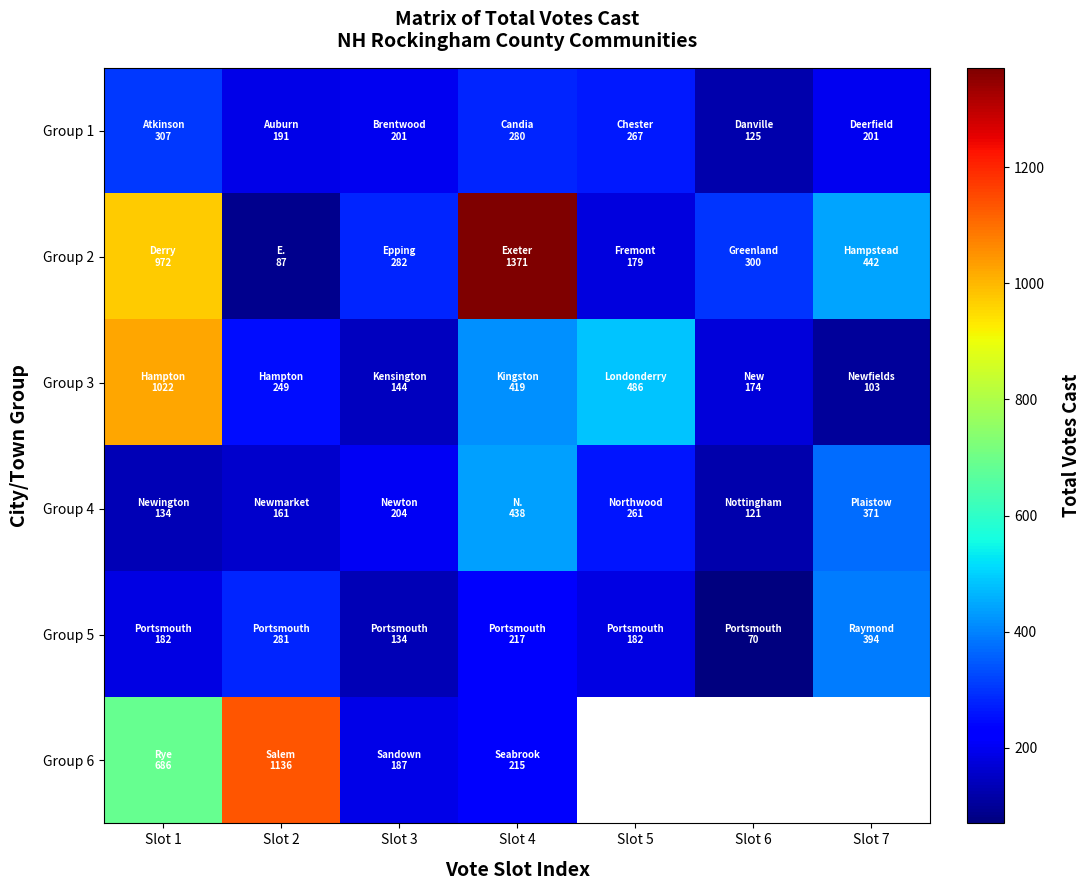

Is it true that Group 2 equals 179.0 at Slot 5?

True